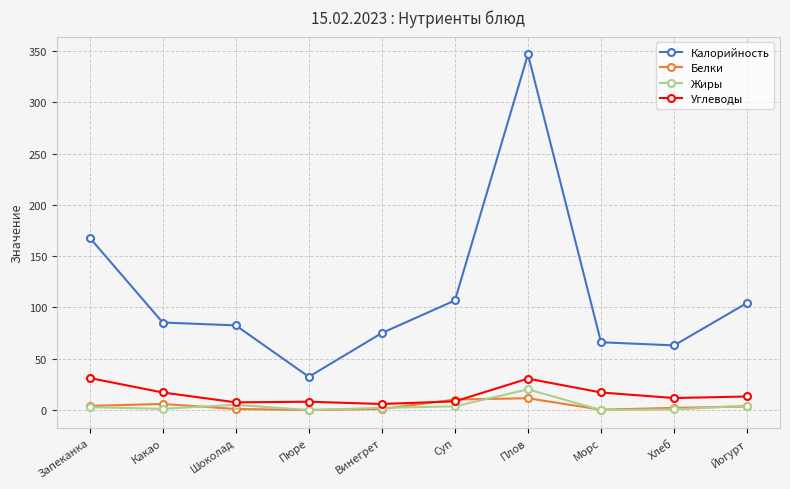

What is the approximate value of Жиры at Какао?

1.2